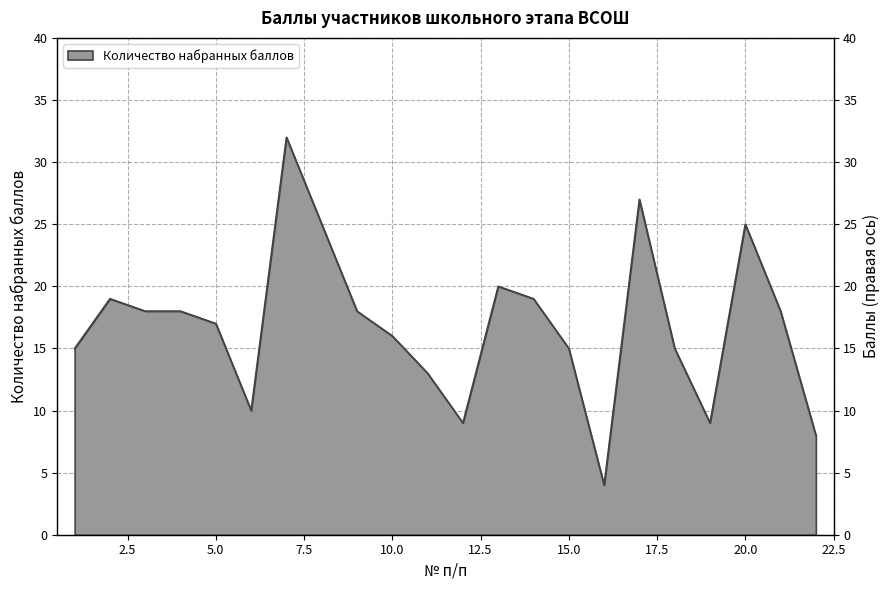

What is the smallest value displayed?

4